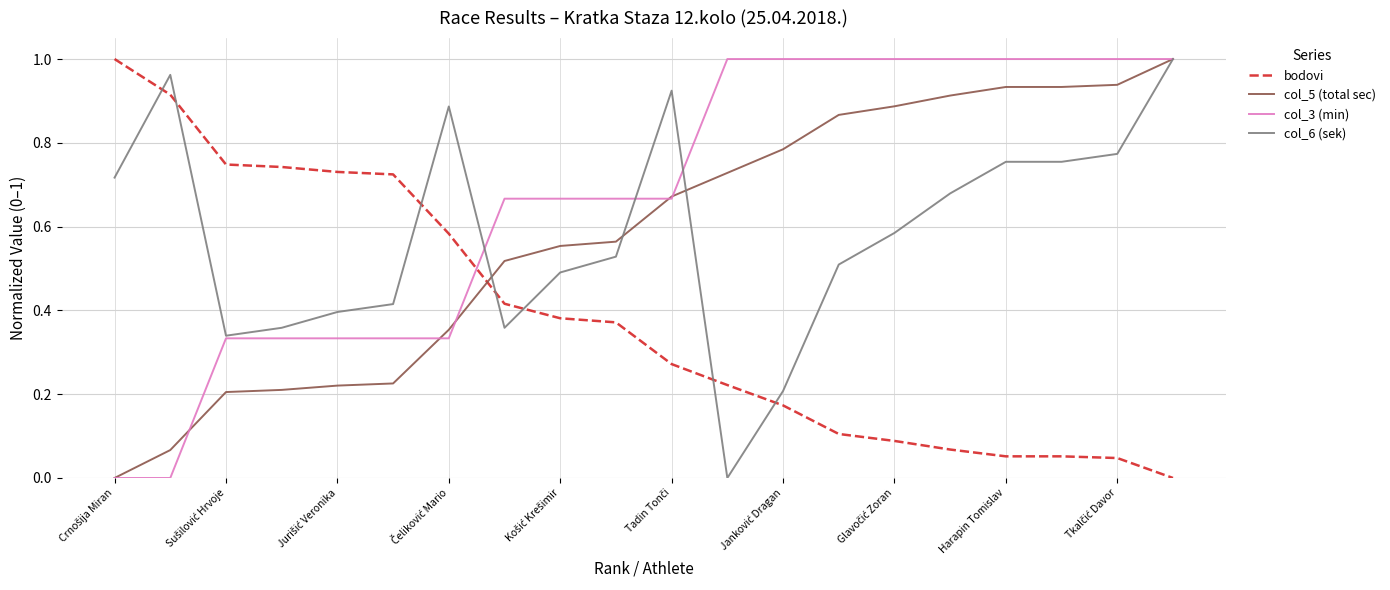

Which series ends up on top after the final intersection of col_5 (total sec) and bodovi?

col_5 (total sec)